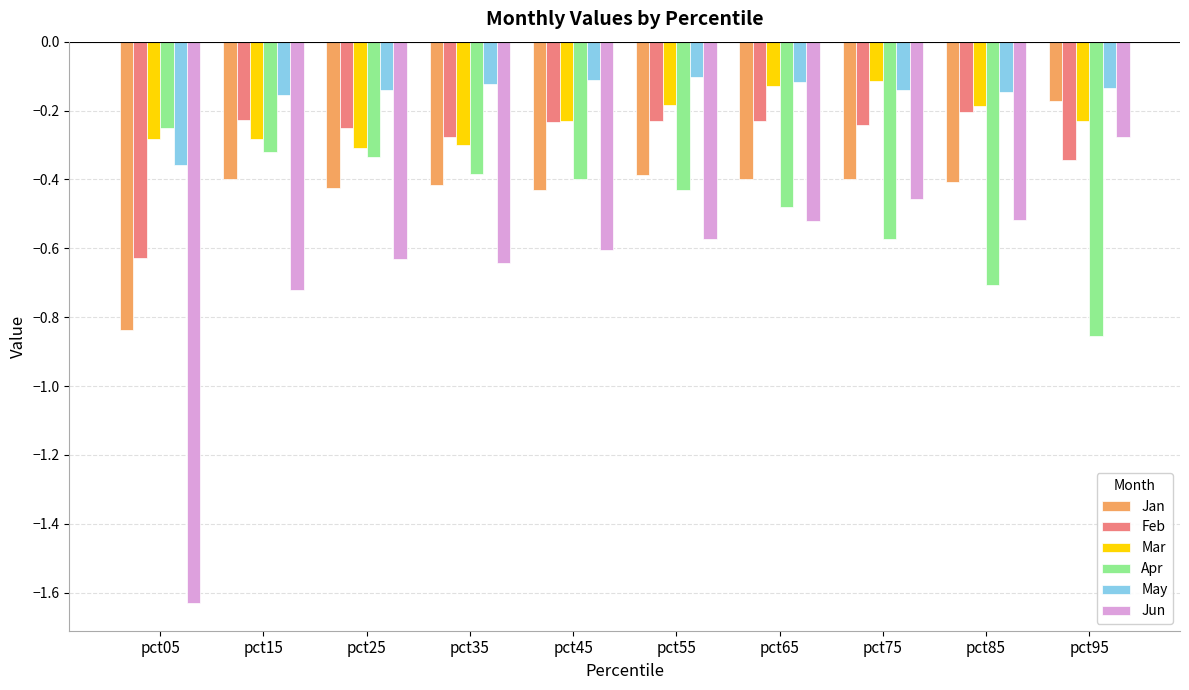

Which category has the highest value in the Apr series?

pct05